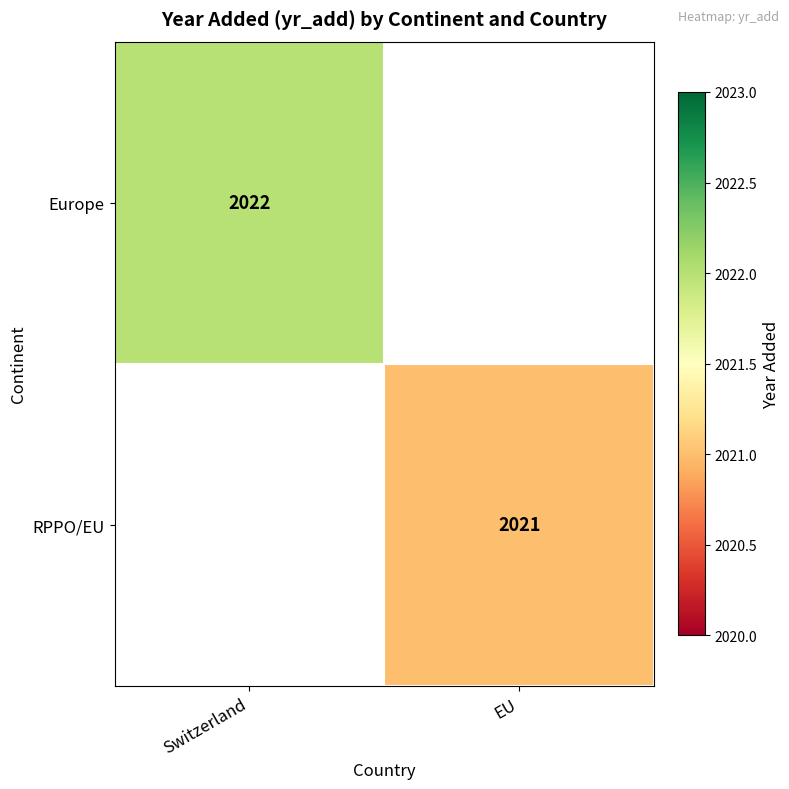

Which has a higher value, EU or Switzerland?

Switzerland